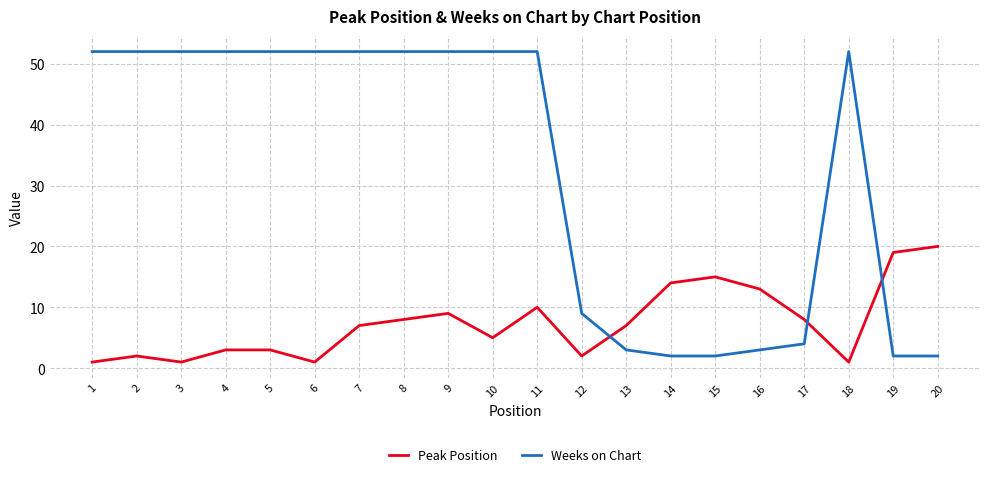

Rank the series by their average value, from highest to lowest.

Weeks on Chart, Peak Position